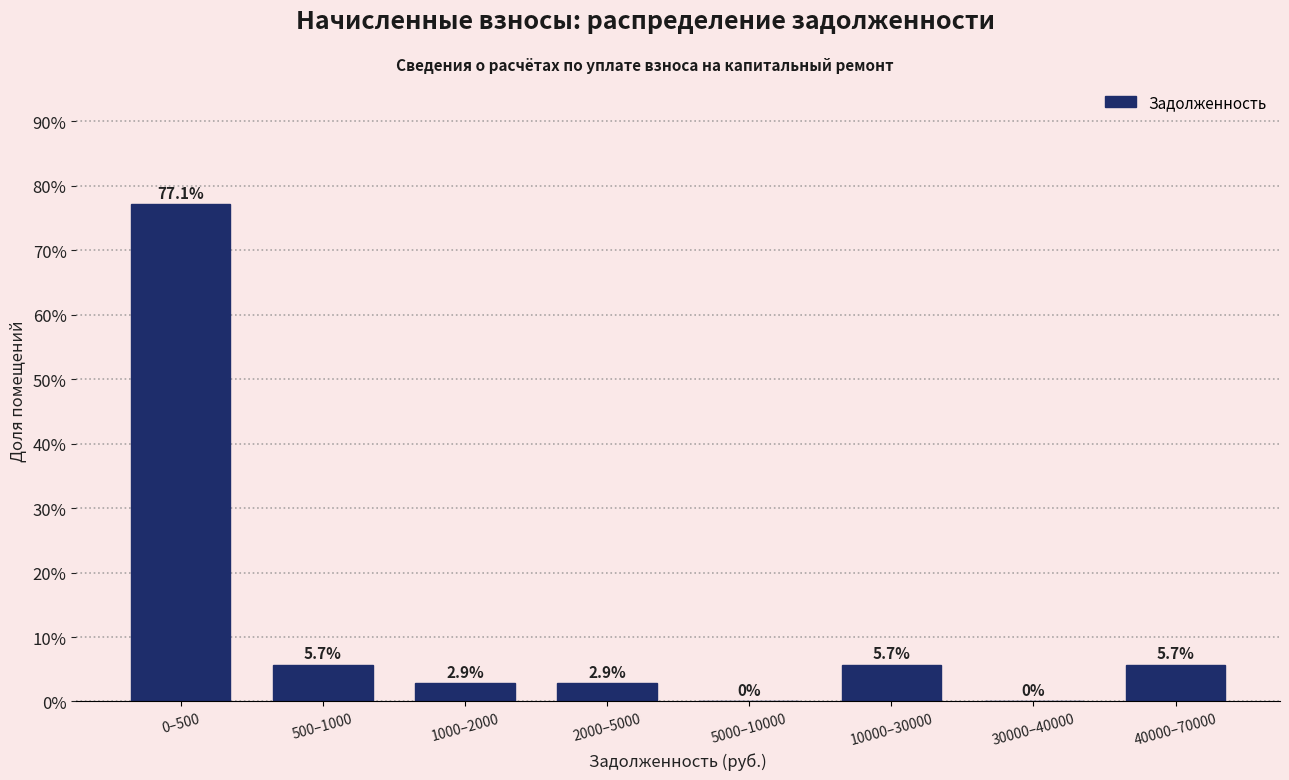

Reading left to right, what are all the values shown in this chart?

0–500=77.1	500–1000=5.7	1000–2000=2.9	2000–5000=2.9	5000–10000=0.0	10000–30000=5.7	30000–40000=0.0	40000–70000=5.7